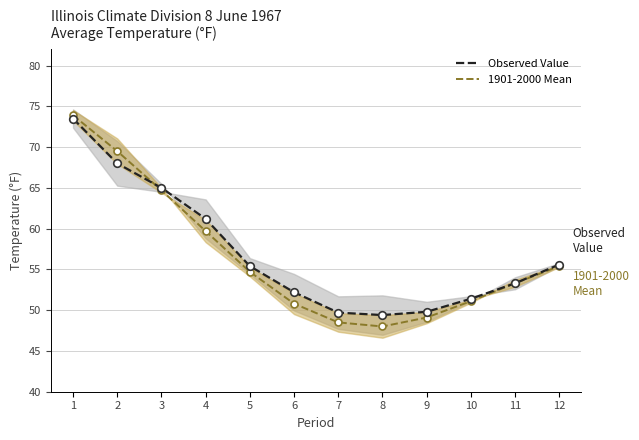

At which category is the sum across all series the highest?

1